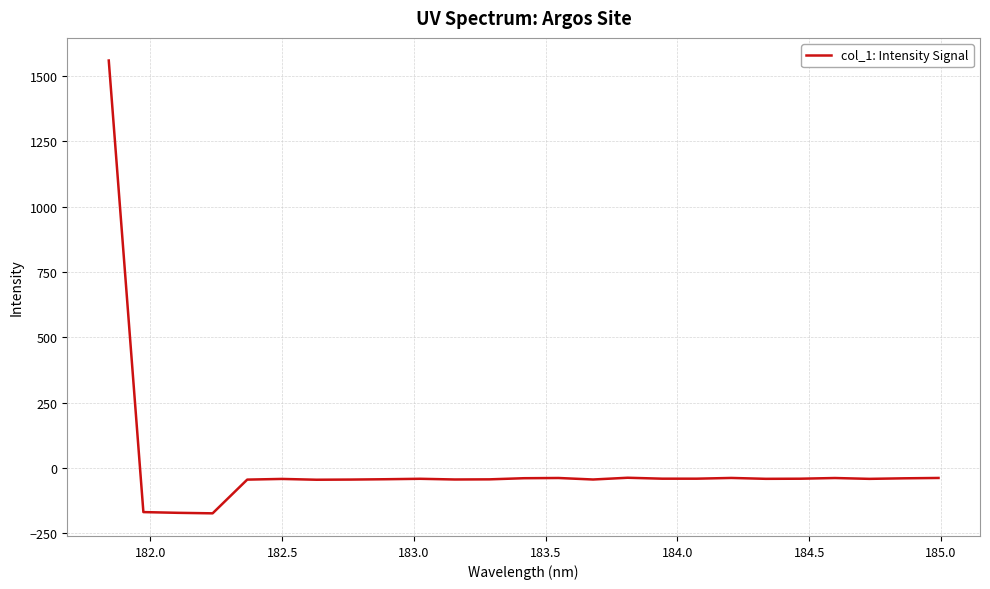

What is the difference between the maximum and minimum values?

1732.6